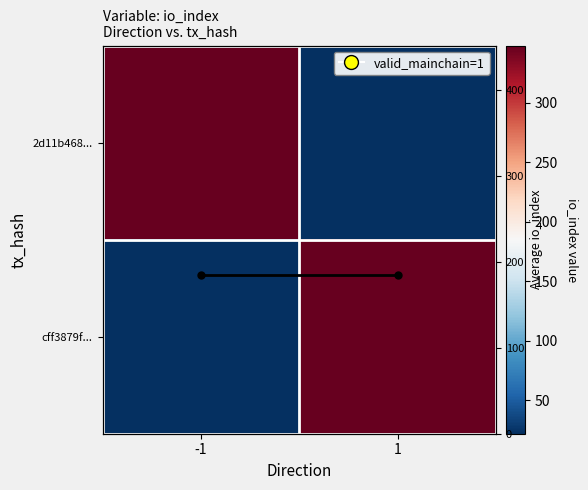

Which series has the largest total across all categories?

2d11b468...